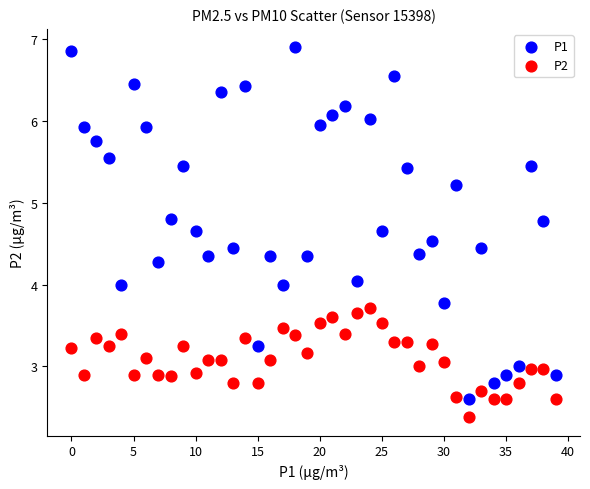

What are all the series names shown in the legend?

P1, P2